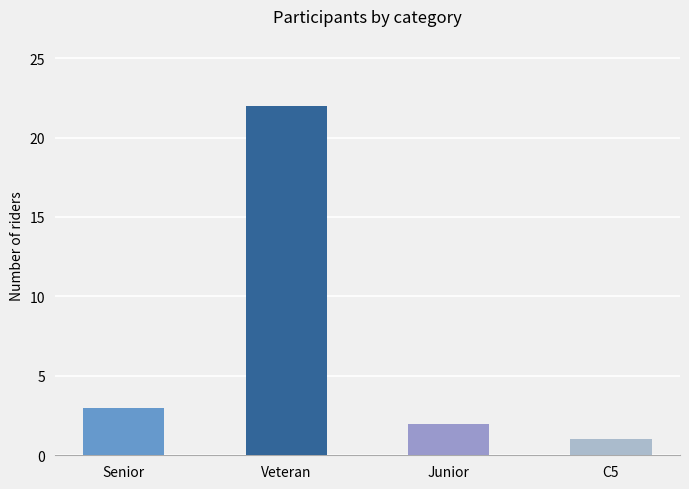

True or false: the data shows 1 at C5.

True